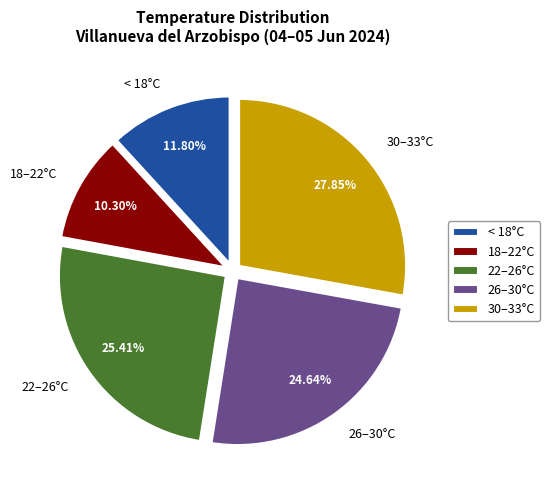

Rank the categories by value from lowest to highest.

18–22°C, < 18°C, 26–30°C, 22–26°C, 30–33°C